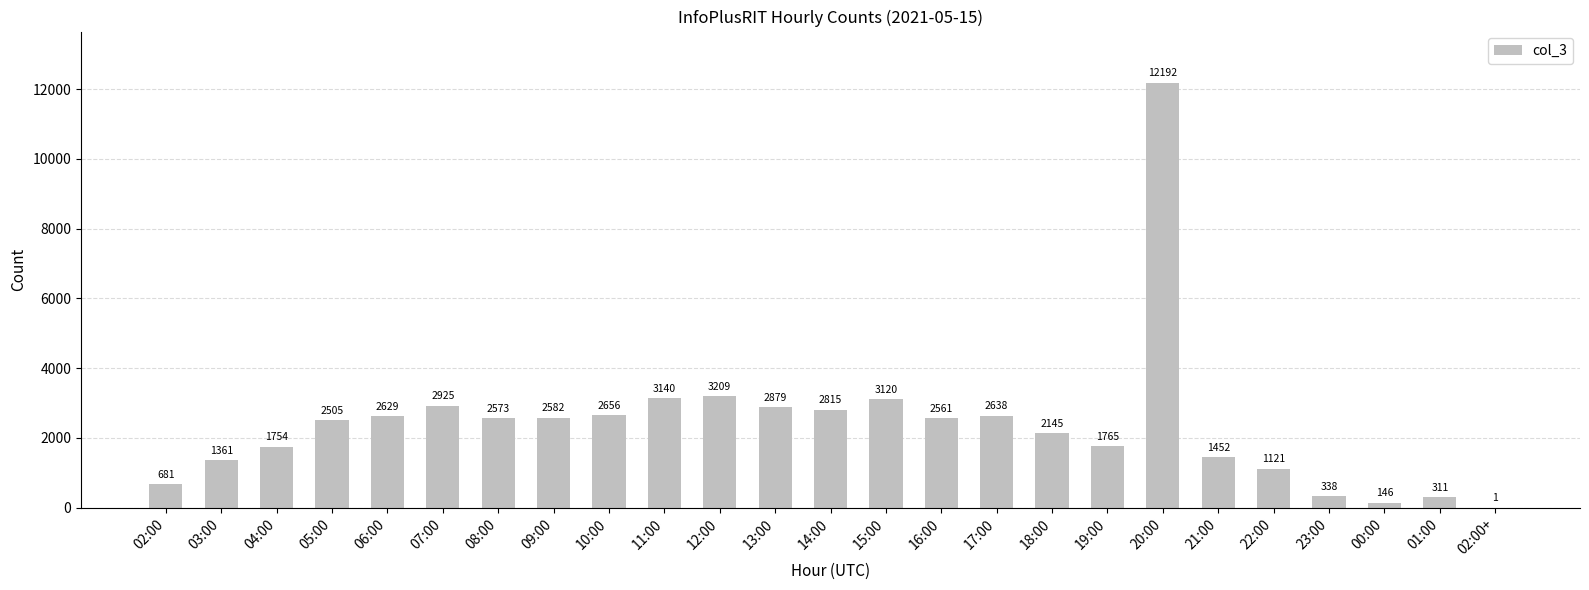

Which label corresponds to the largest value in the chart?

20:00